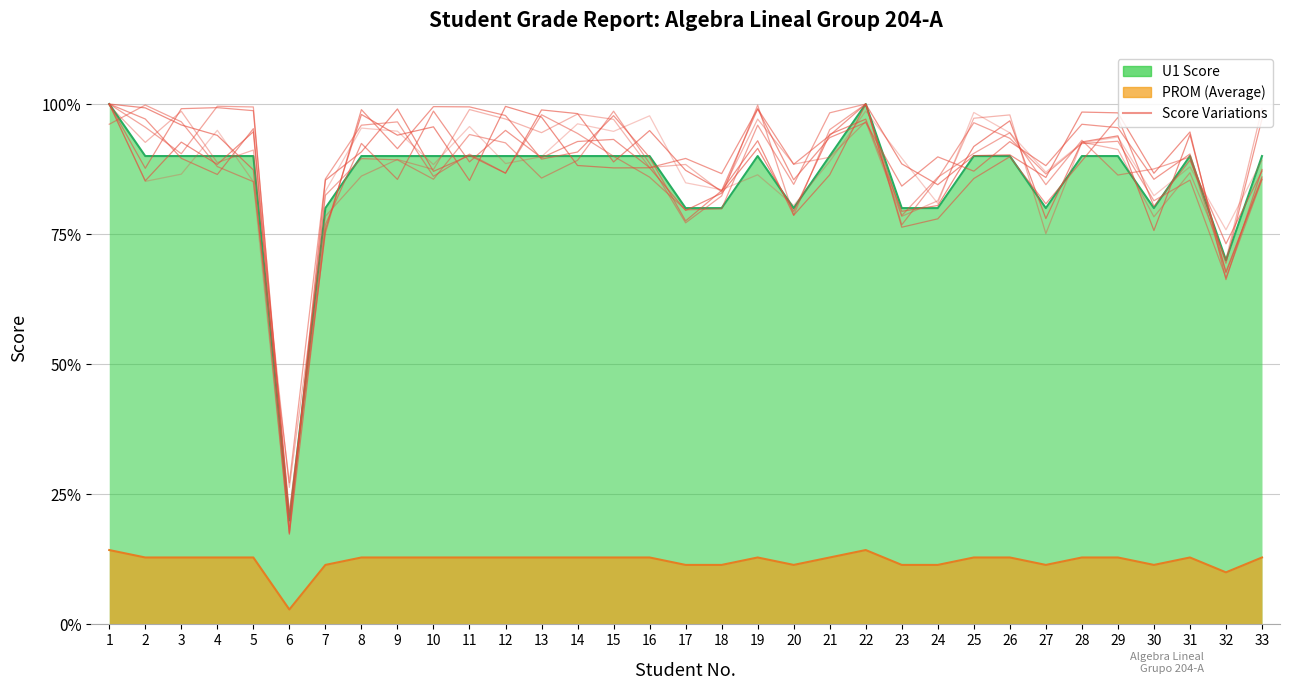

What is the difference between the maximum and minimum values in the U1 series?

80.0